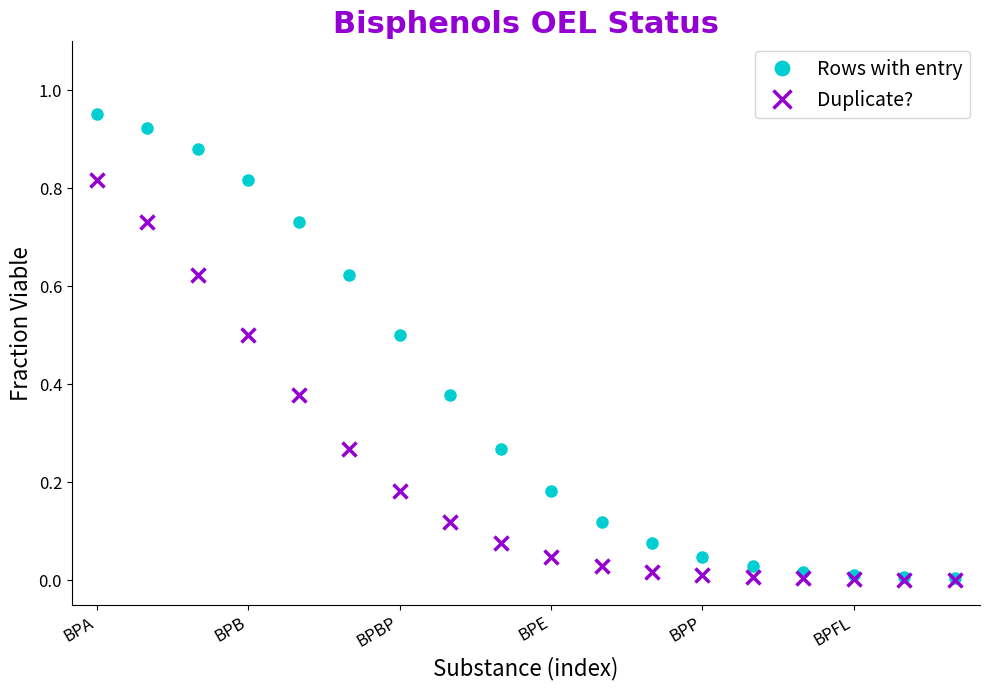

Which series has the largest total across all categories?

Rows with entry